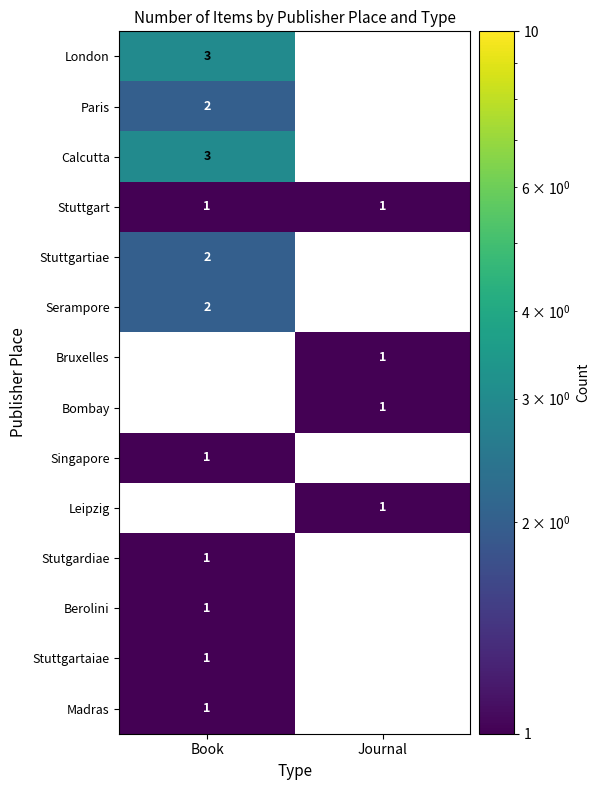

Is it true that Singapore equals 1 at Book?

True